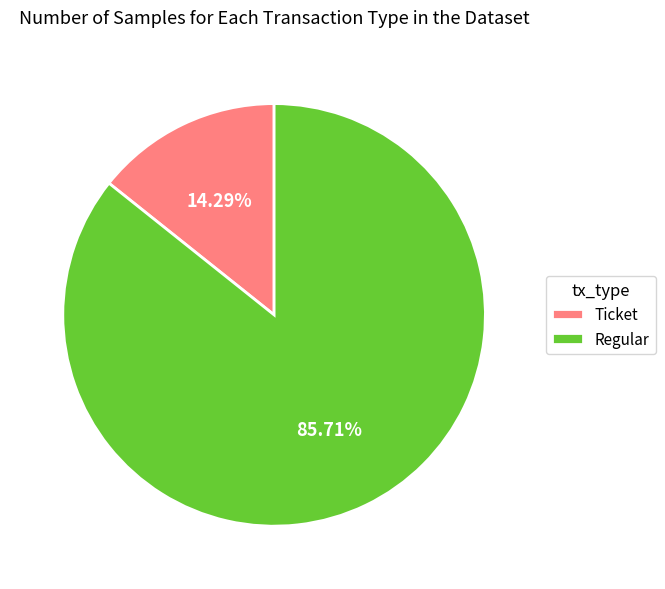

What is the total percentage of Ticket and Regular?

100.0%